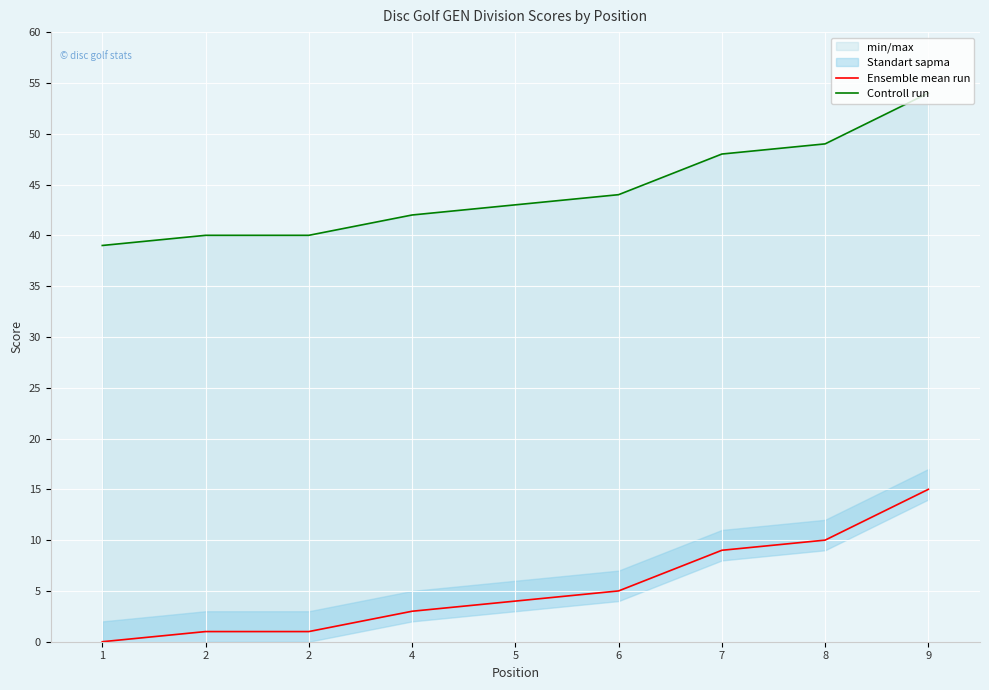

Reading left to right, list all the values displayed in this chart.

Ensemble mean run: 1=0	2=1	2=1	4=3	5=4	6=5	7=9	8=10	9=15
Controll run: 1=39	2=40	2=40	4=42	5=43	6=44	7=48	8=49	9=54